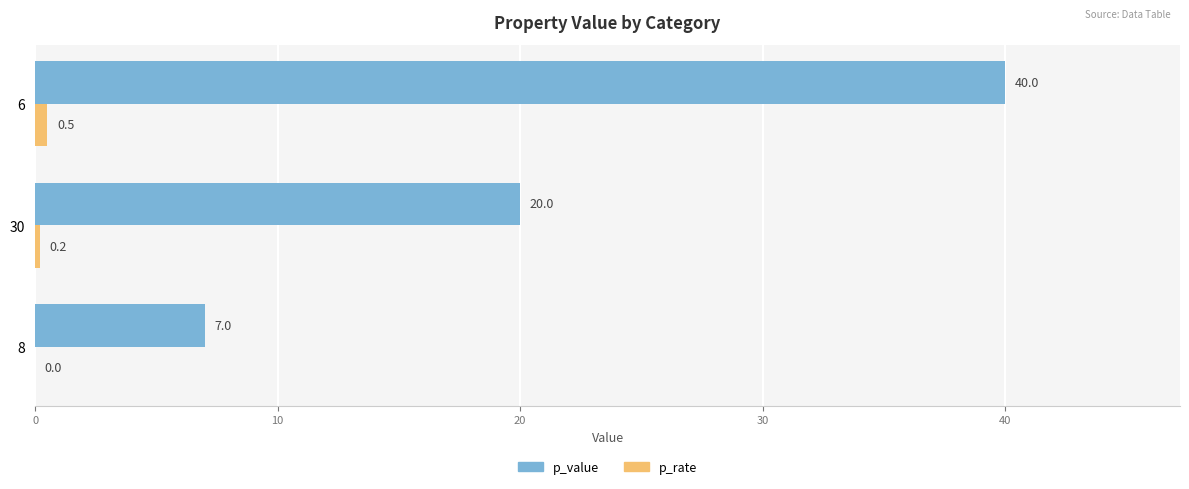

Is it true that p_rate equals 0.2 at 30?

True